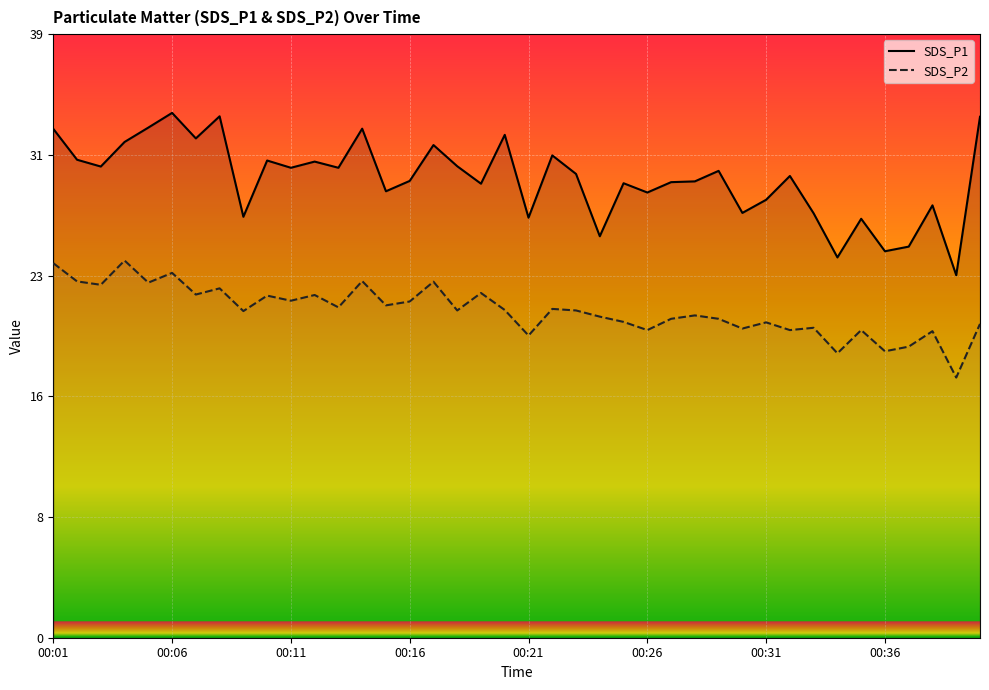

Rank the series by their average value, from lowest to highest.

SDS_P2, SDS_P1